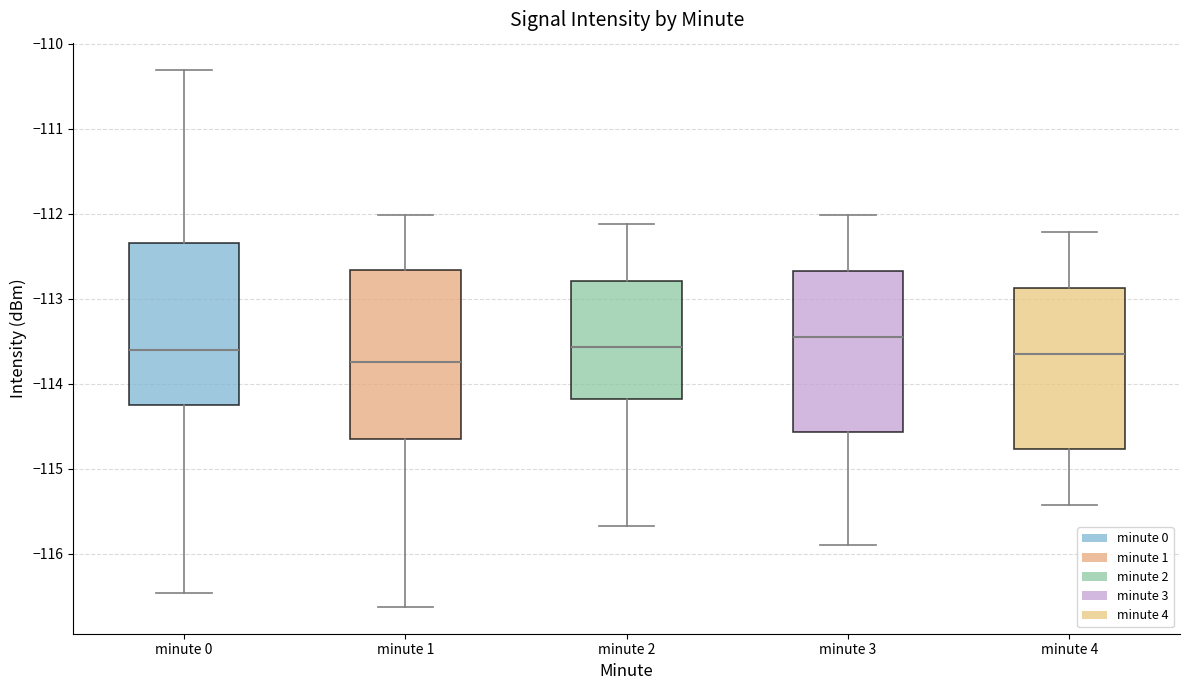

Reading left to right, transcribe this box plot: for each box, give where its median line is, the range the box spans, and where its two whiskers end, as read against the y-axis. The values are not printed on the chart, so give them approximately, as read against the axis.

minute 0: median -113.6, box -114.3 to -112.3, whiskers -116.5 to -110.3
minute 1: median -113.7, box -114.7 to -112.7, whiskers -116.6 to -112.0
minute 2: median -113.6, box -114.2 to -112.8, whiskers -115.7 to -112.1
minute 3: median -113.5, box -114.6 to -112.7, whiskers -115.9 to -112.0
minute 4: median -113.7, box -114.8 to -112.9, whiskers -115.4 to -112.2